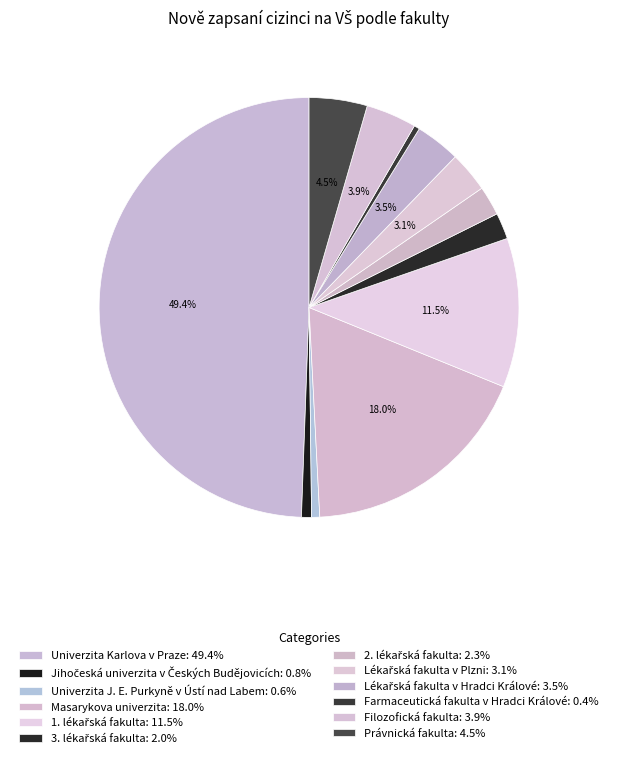

Rank the categories by value from lowest to highest.

Farmaceutická fakulta v Hradci Králové, Univerzita J. E. Purkyně v Ústí nad Labem, Jihočeská univerzita v Českých Budějovicích, 3. lékařská fakulta, 2. lékařská fakulta, Lékařská fakulta v Plzni, Lékařská fakulta v Hradci Králové, Filozofická fakulta, Právnická fakulta, 1. lékařská fakulta, Masarykova univerzita, Univerzita Karlova v Praze